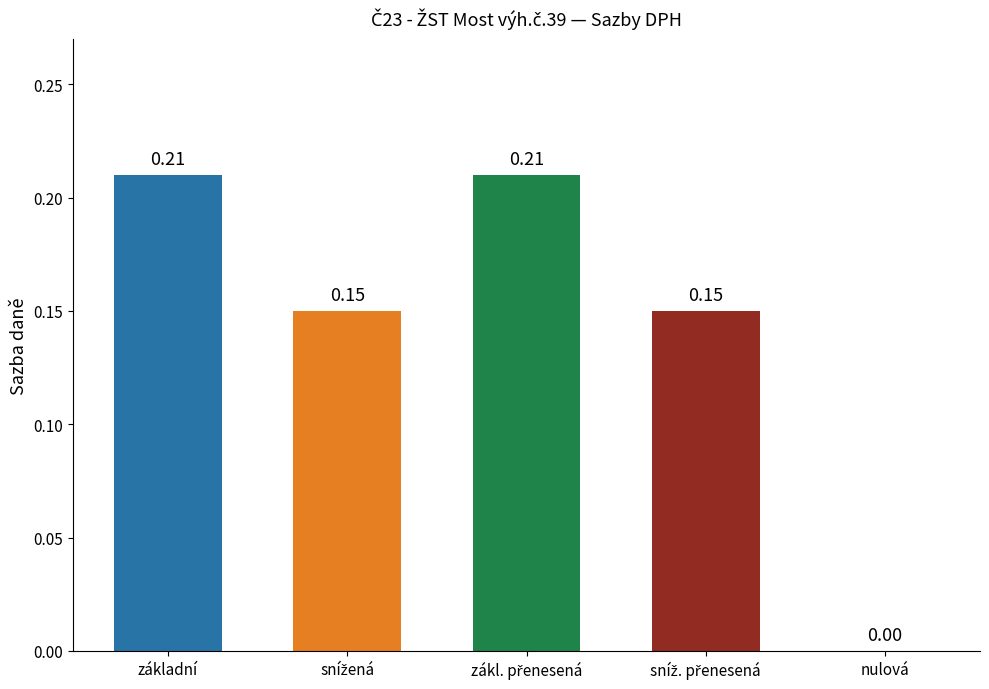

What is the sum of all values?

0.7